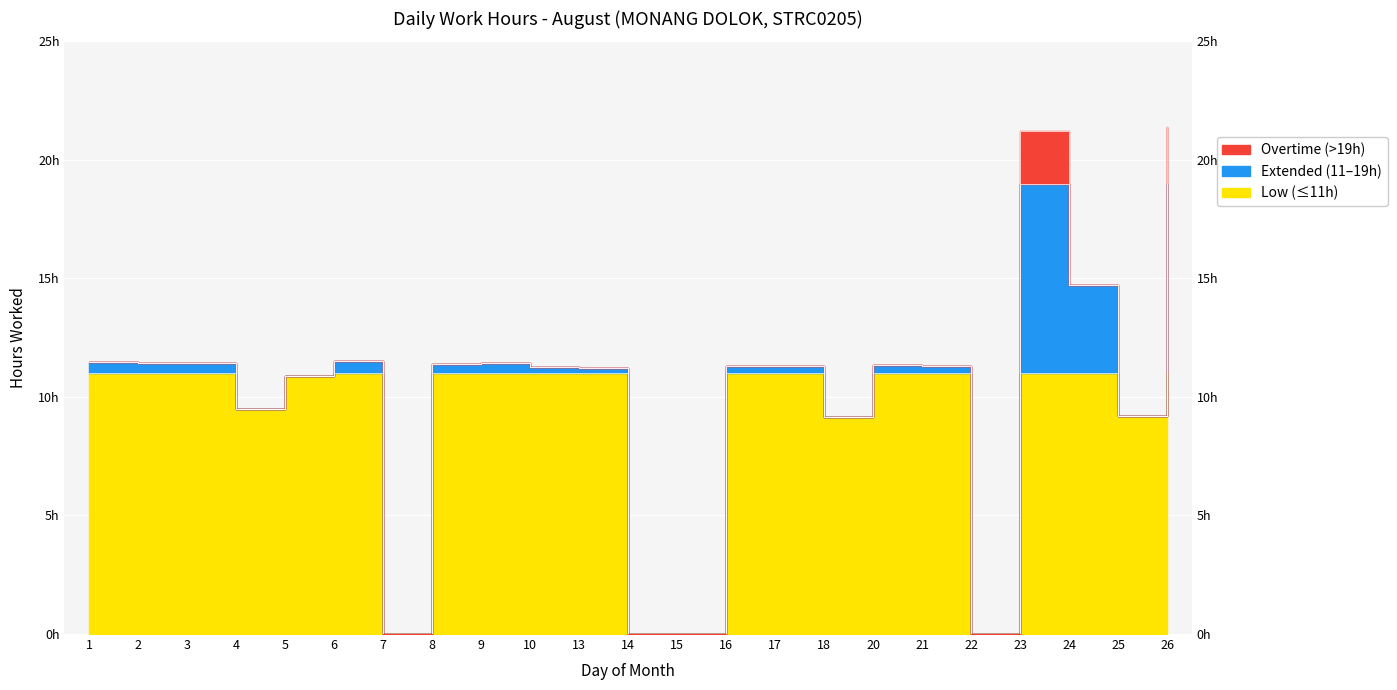

Read the value at 5.

10.9